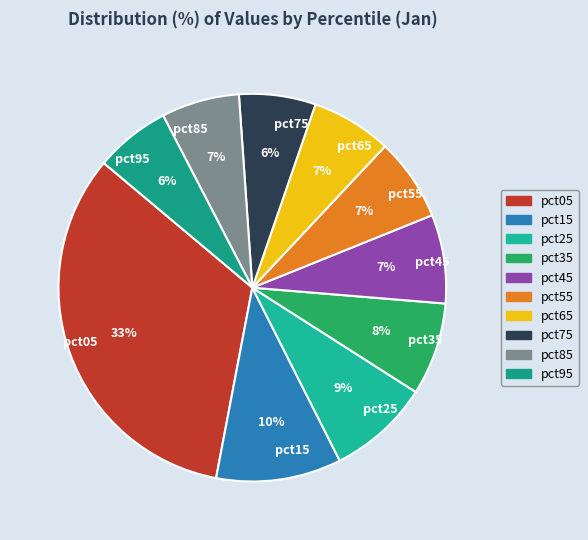

Which slice is the largest?

pct05